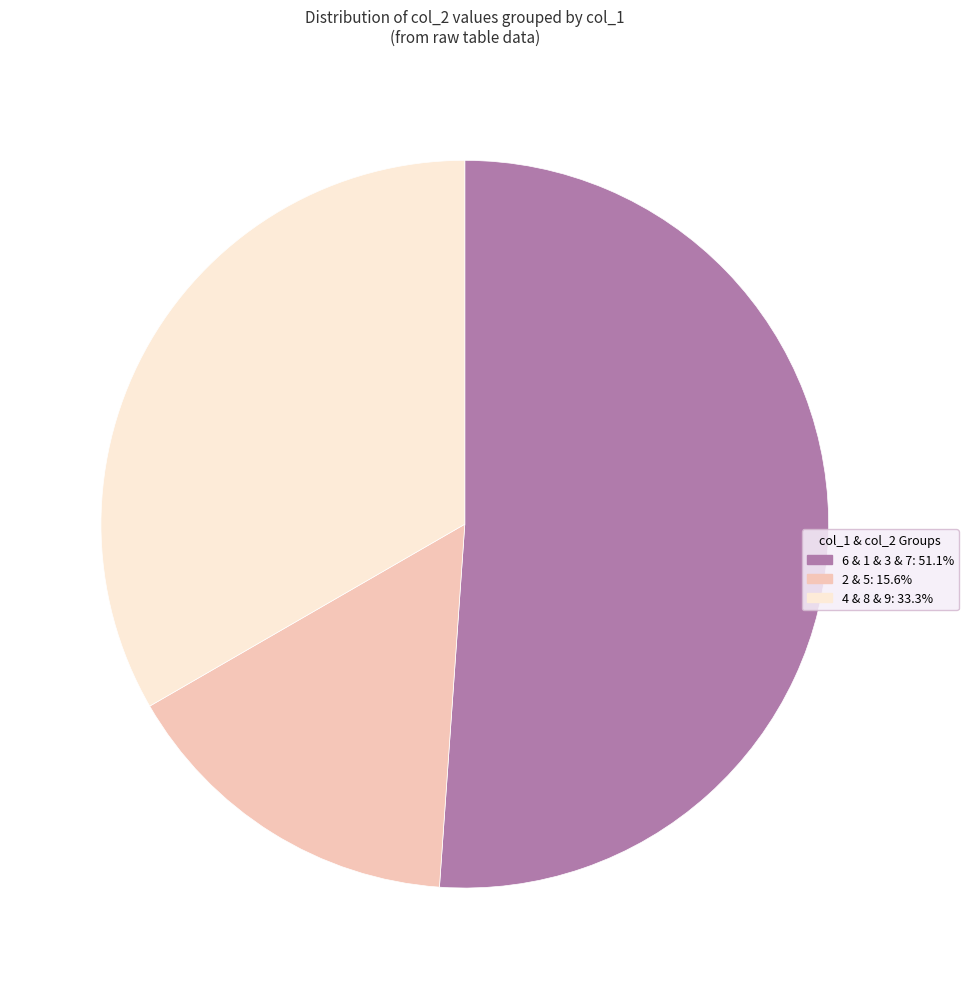

Is there a majority slice in this chart?

Yes